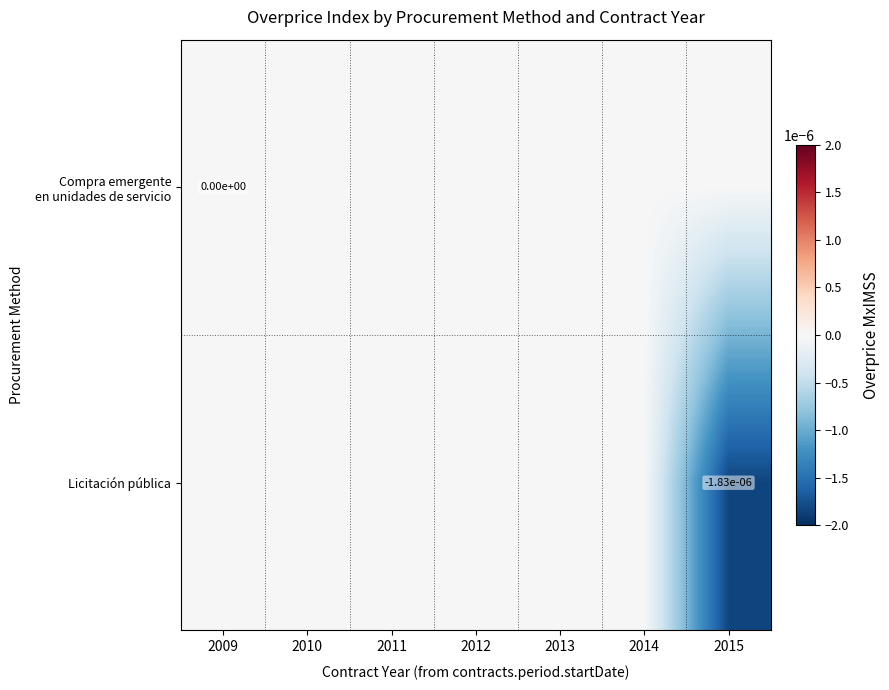

Which series changed the most between 2010 and 2012?

Compra emergente en unidades de servicio